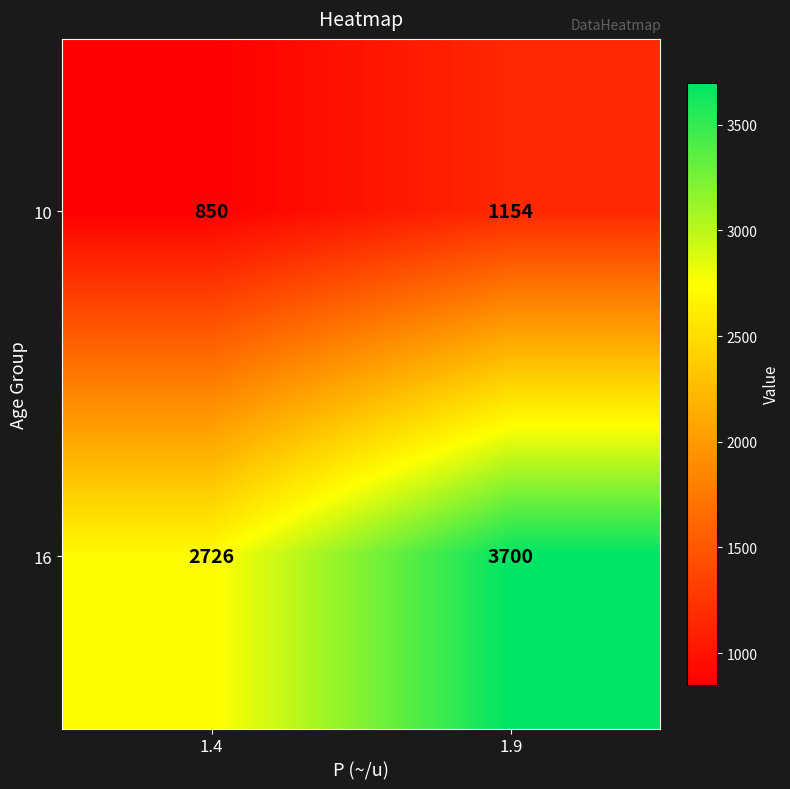

Rank the series by their maximum value, from highest to lowest.

16, 10